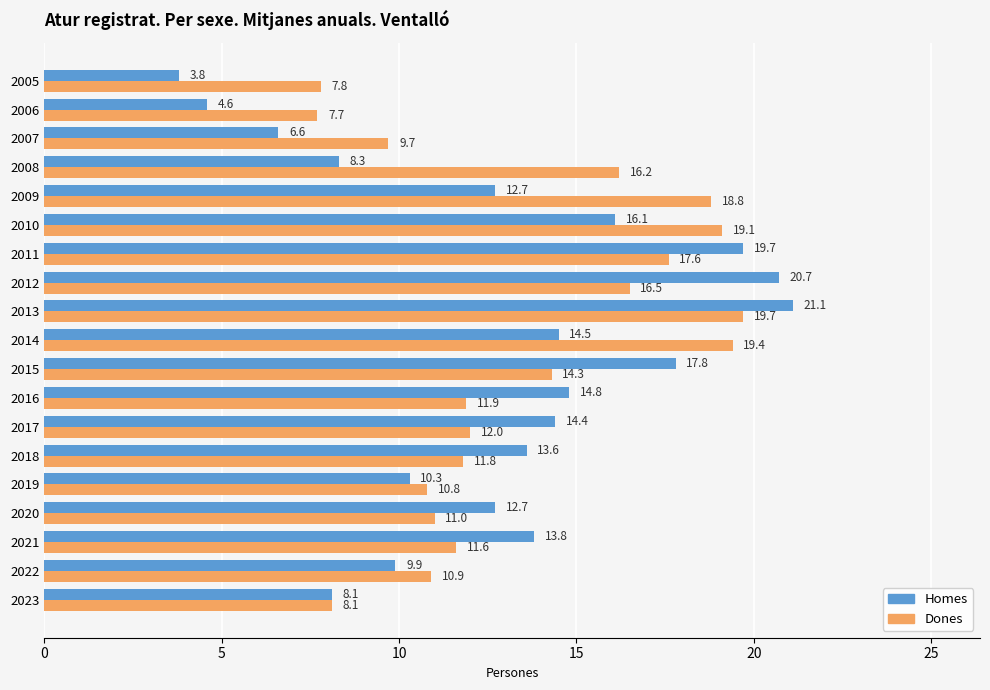

Which series has the largest range (max minus min)?

Homes